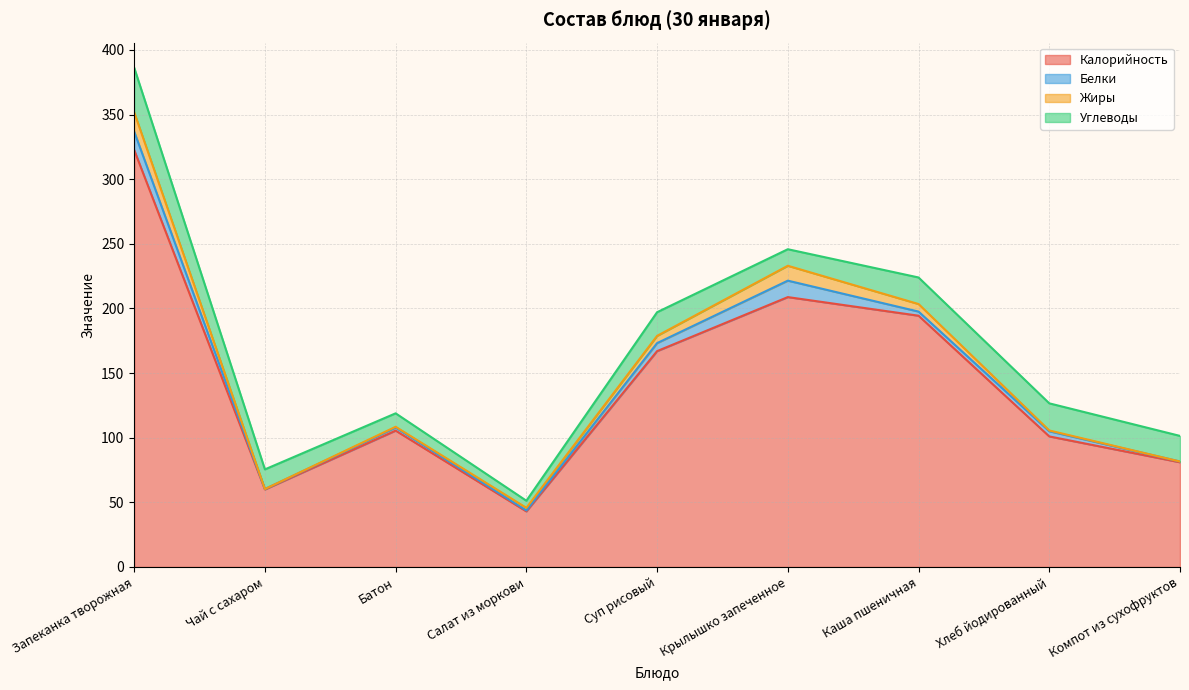

The Углеводы series shows 14.2 at Запеканка творожная. True or false?

False